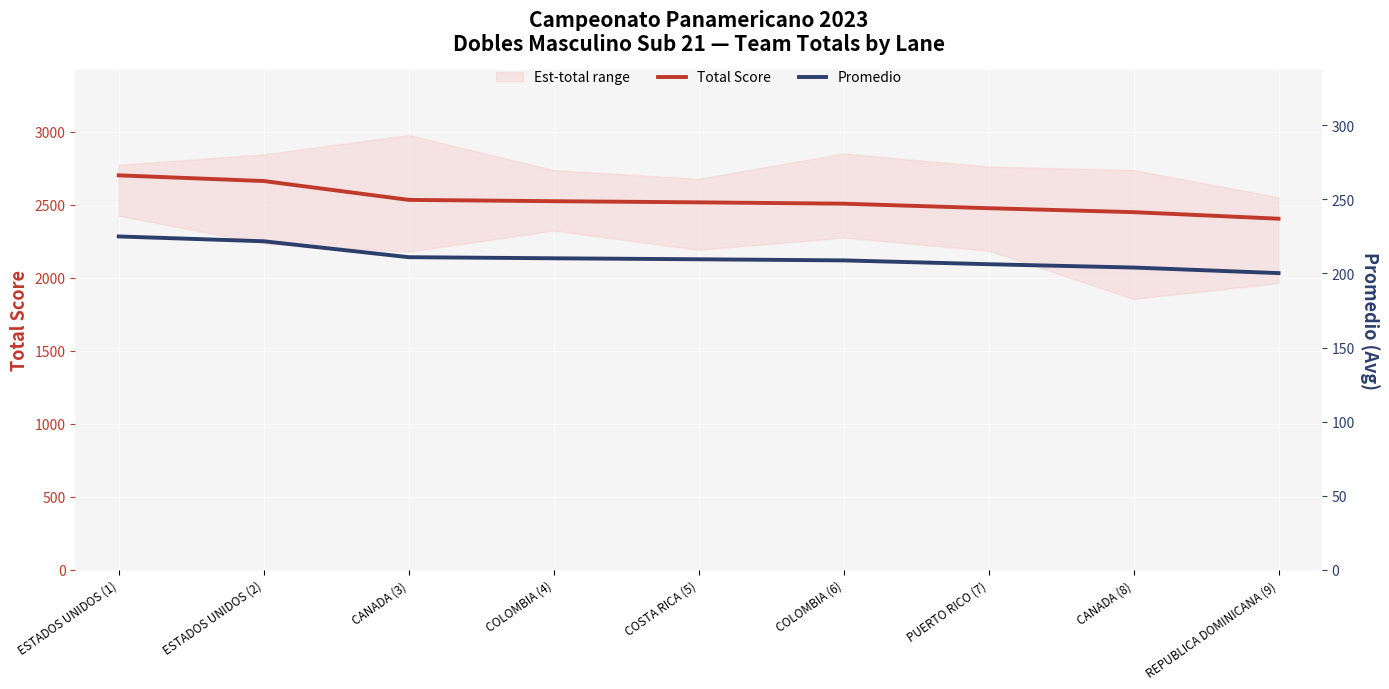

What is the minimum value shown in the chart?

200.2